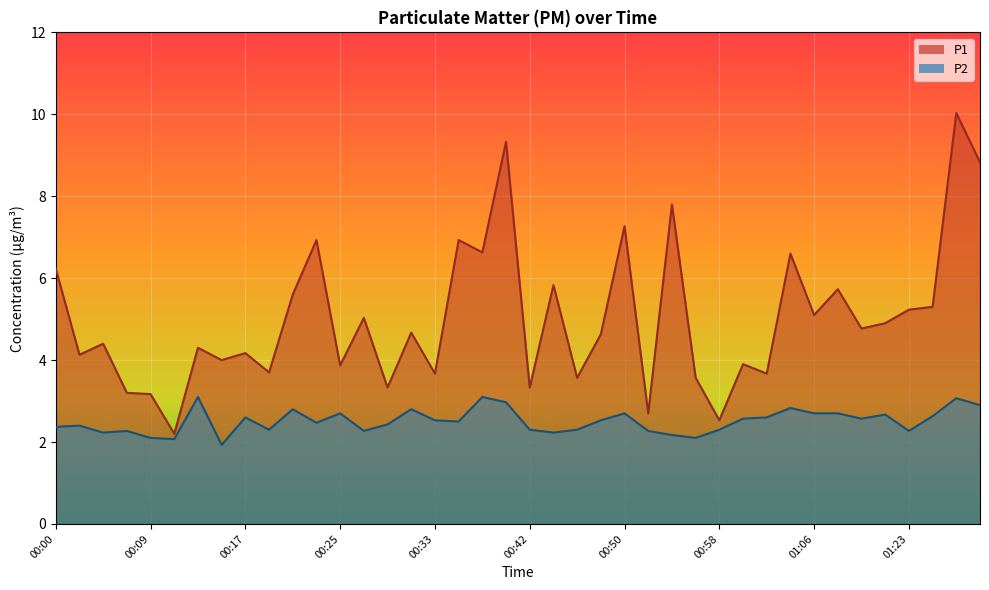

What is the maximum value shown in the chart?

10.0